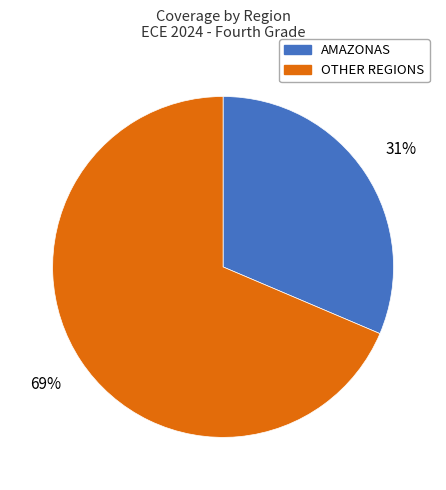

Is there any slice that represents more than half of the pie?

Yes